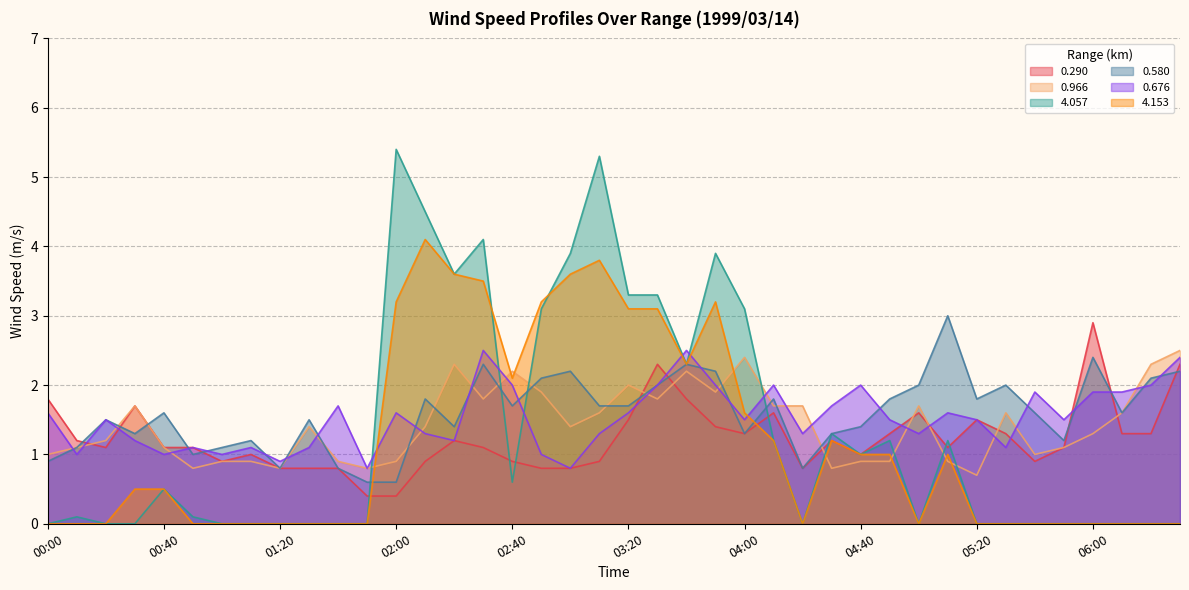

Where is the first local minimum for 4.057?

02:20